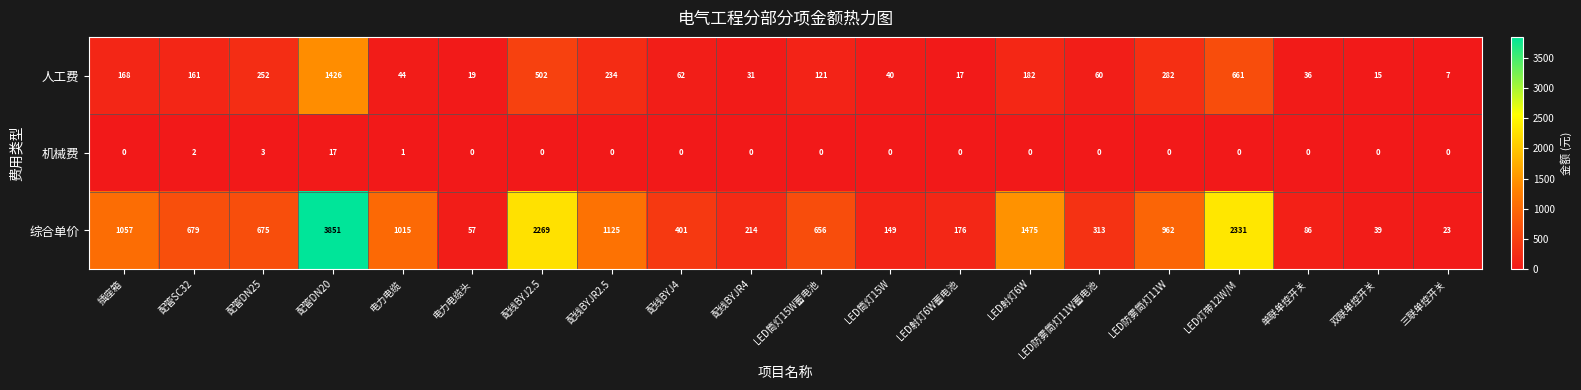

At 配管DN20, list the series in order from smallest to largest.

机械费, 人工费, 综合单价